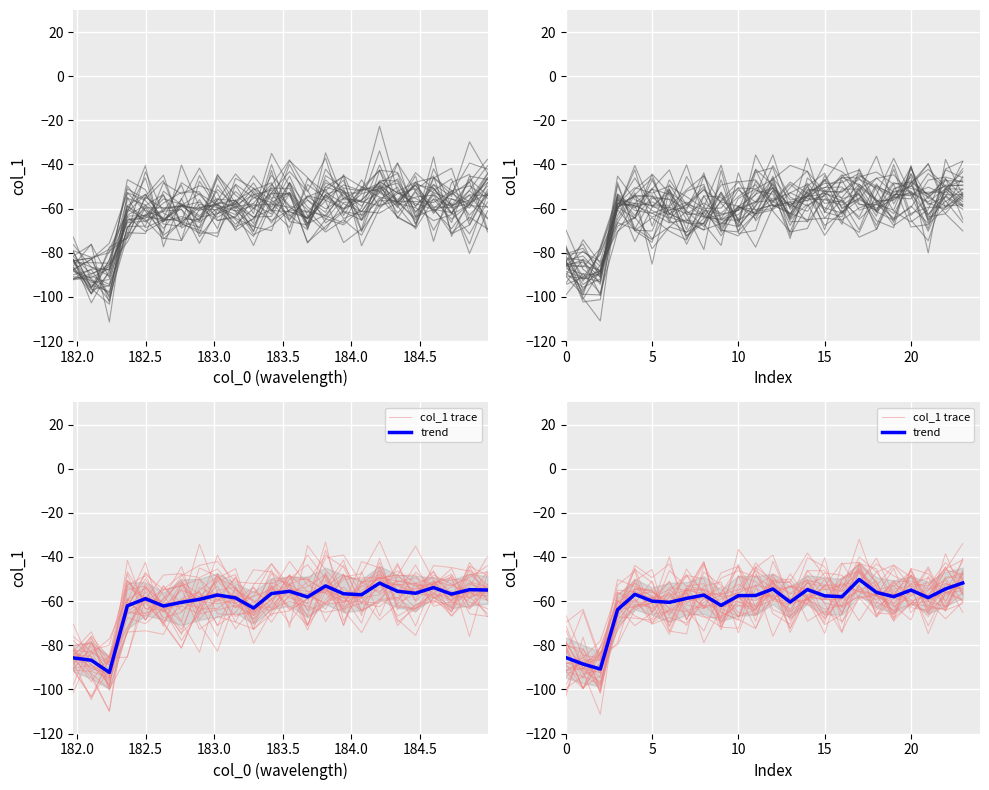

Reading left to right, what are all the values shown in this chart?

col_1: -83.2	-102.3	-101.2	-55.9	-57.7	-63.8	-60.7	-57.0	-62.9	-67.2	-58.6	-64.6	-51.6	-73.6	-46.1	-53.2	-55.0	-45.7	-43.4	-49.0	-68.3	-67.2	-59.4	-52.6
col_1 trace: -94.5	-86.6	-86.5	-52.8	-46.4	-70.5	-67.3	-69.9	-60.4	-57.2	-52.3	-57.4	-57.4	-58.7	-61.0	-40.3	-70.0	-52.1	-40.5	-57.1	-55.1	-59.8	-55.9	-41.9
trend: -85.6	-88.5	-90.8	-63.9	-56.9	-60.0	-60.6	-58.8	-57.3	-62.0	-57.5	-57.5	-54.5	-60.4	-54.8	-57.6	-58.0	-50.2	-56.1	-58.0	-55.0	-58.4	-54.5	-51.8